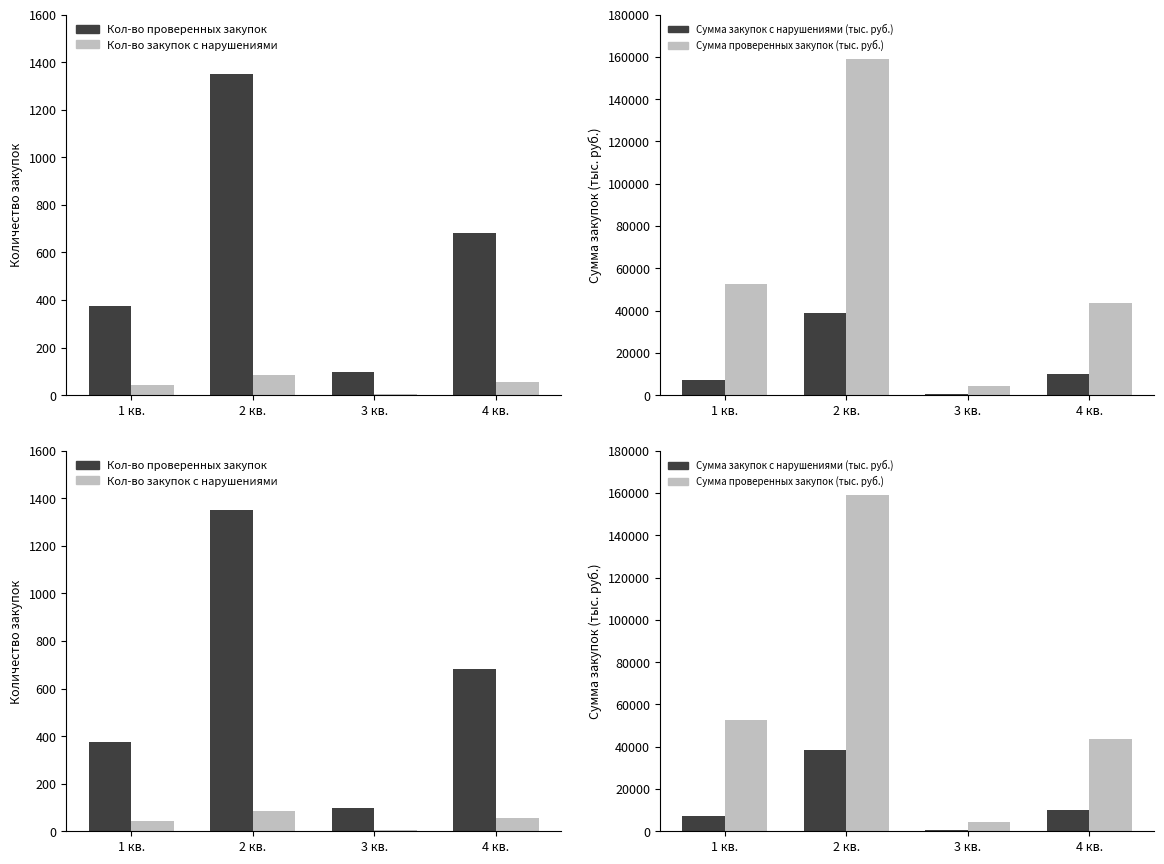

Is it true that Сумма проверенных закупок (тыс. руб.) equals 158965.7 at 2 кв.?

True